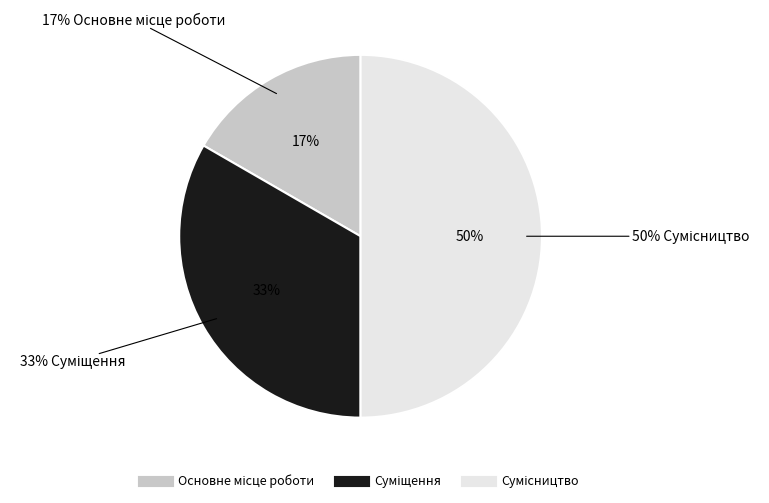

Does Основне місце роботи represent more than half of the total?

No